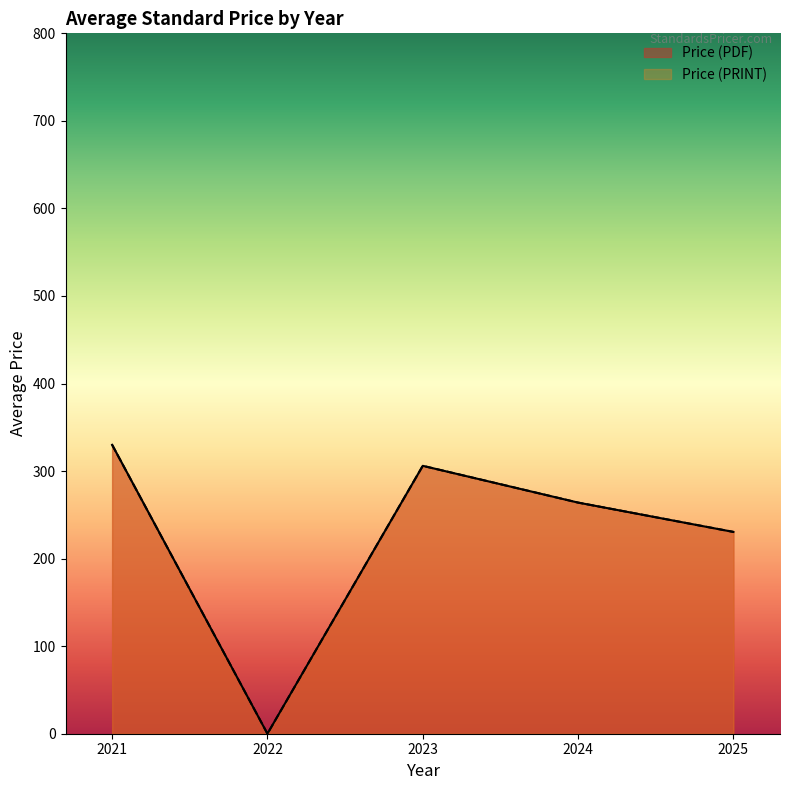

True or false: Price (PDF) and Price (PRINT) cross at least once.

False